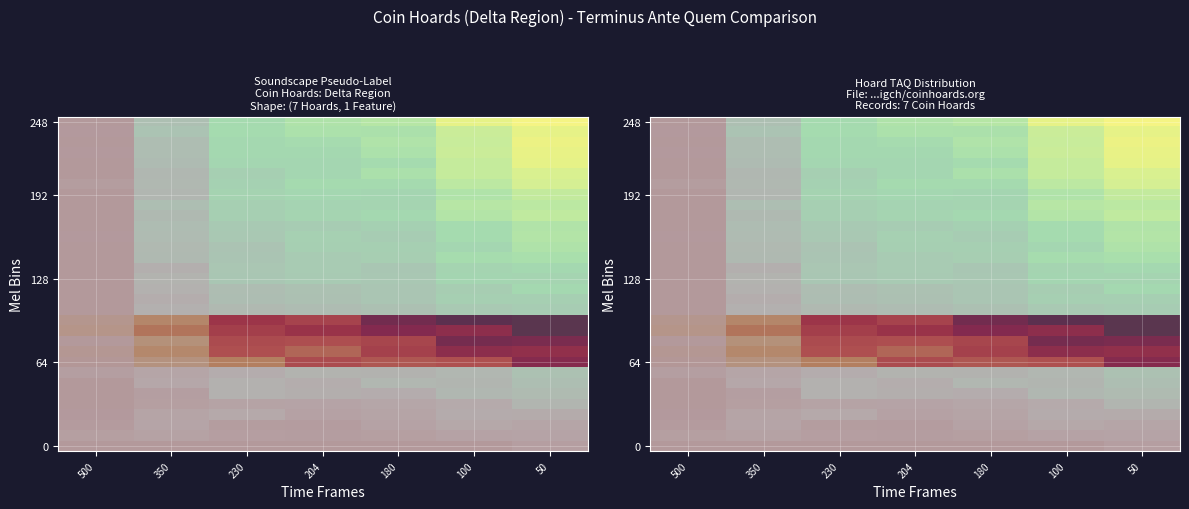

Count the number of categories in the chart.

7